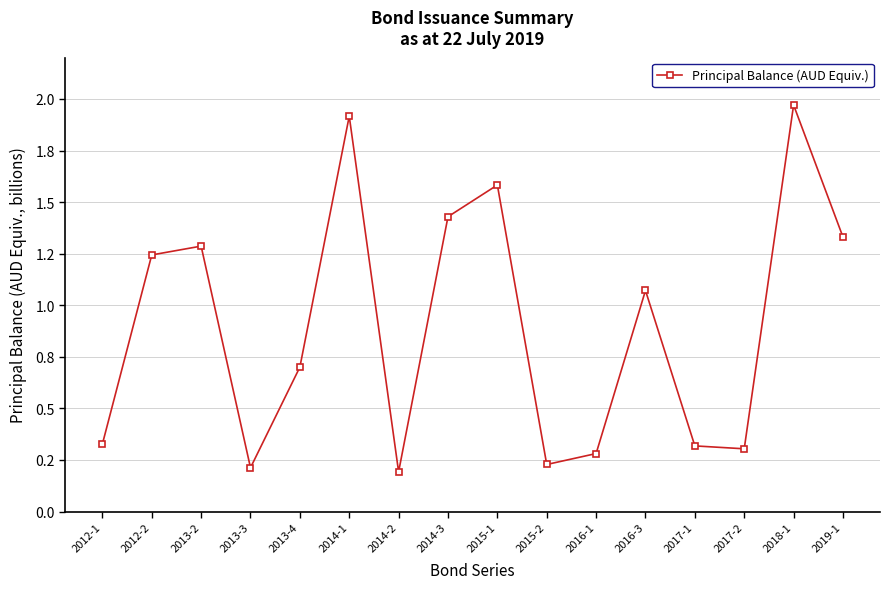

Is this an area chart (filled region under the line)?

No